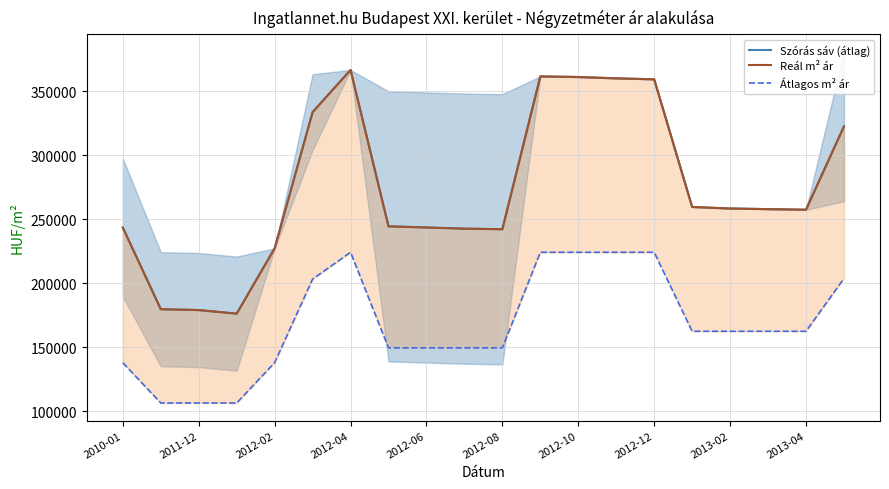

True or false: Reál m² ár and Szórás sáv (átlag) cross at least once.

False